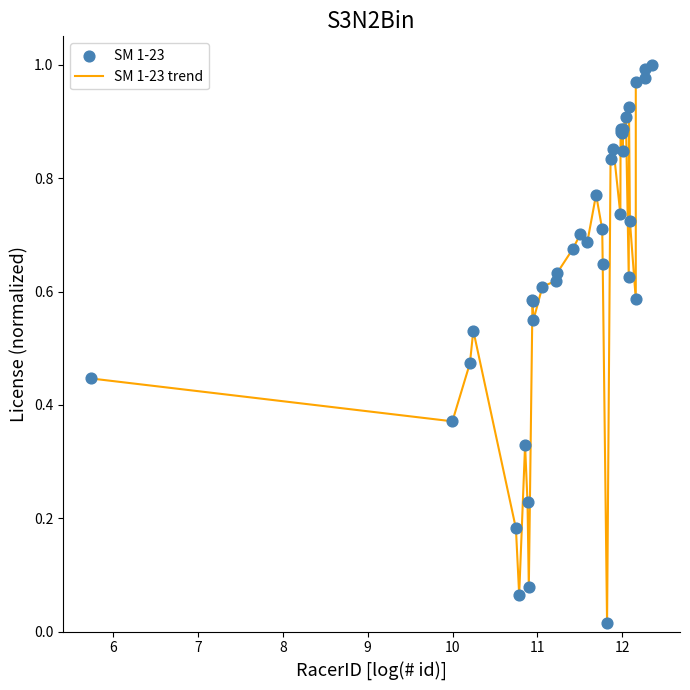

Does the chart have visible grid lines?

No